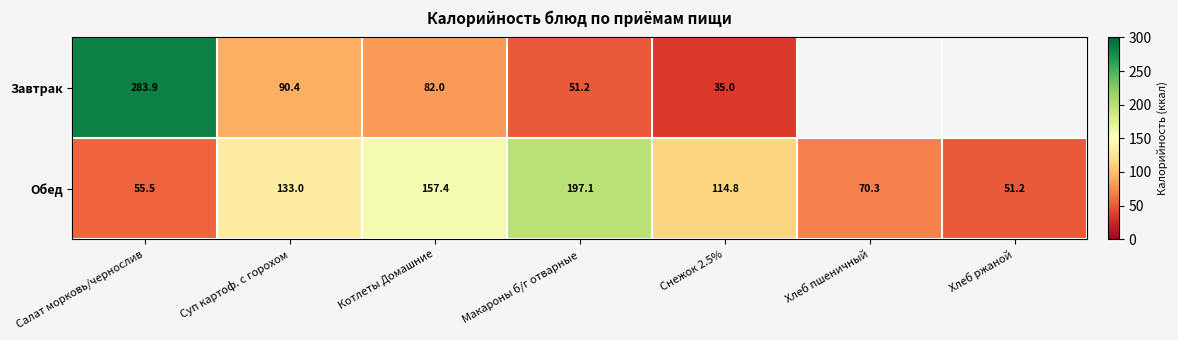

Is it true that Завтрак equals 283.9 at Салат морковь/чернослив?

True